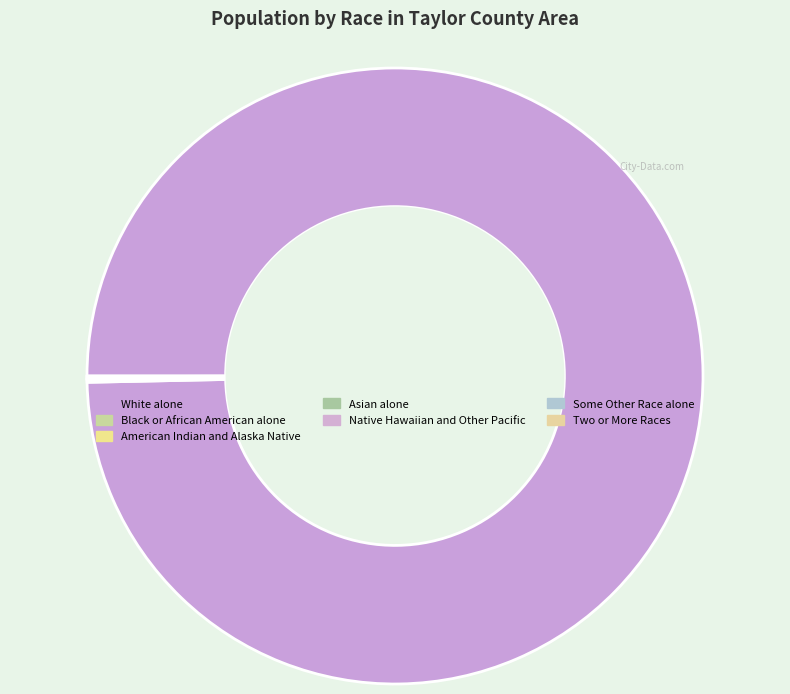

To the nearest percent, what is the average slice percentage?

14%